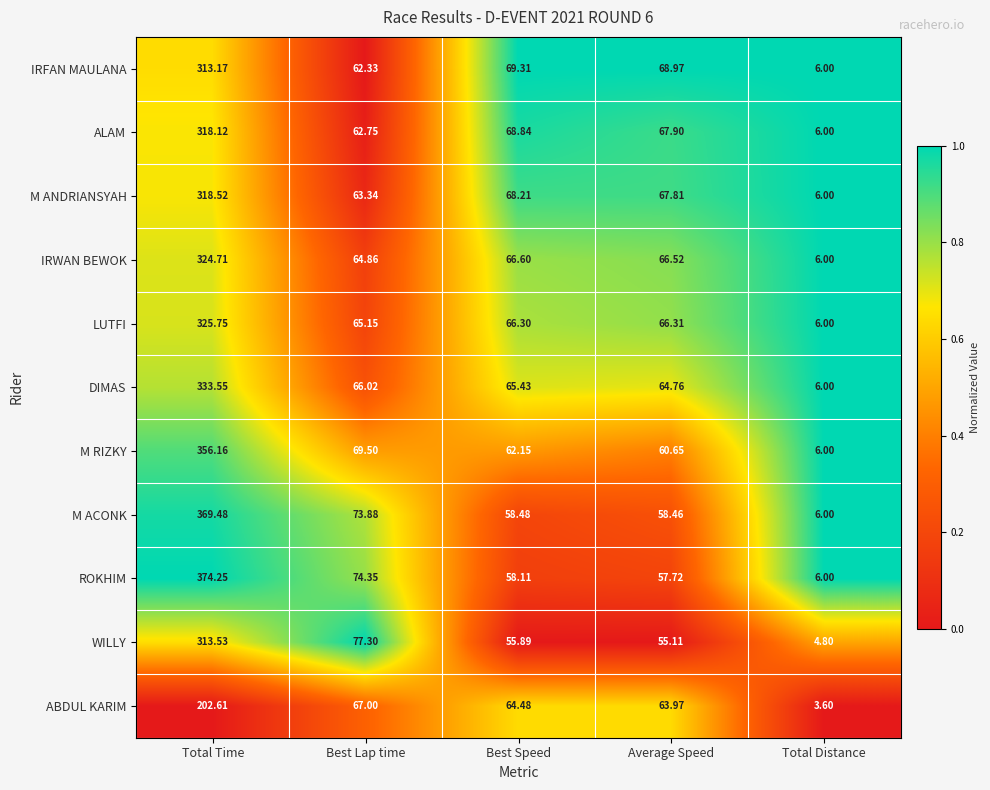

Rank the series by their maximum value, from lowest to highest.

ABDUL KARIM, IRFAN MAULANA, WILLY, ALAM, M ANDRIANSYAH, IRWAN BEWOK, LUTFI, DIMAS, M RIZKY, M ACONK, ROKHIM